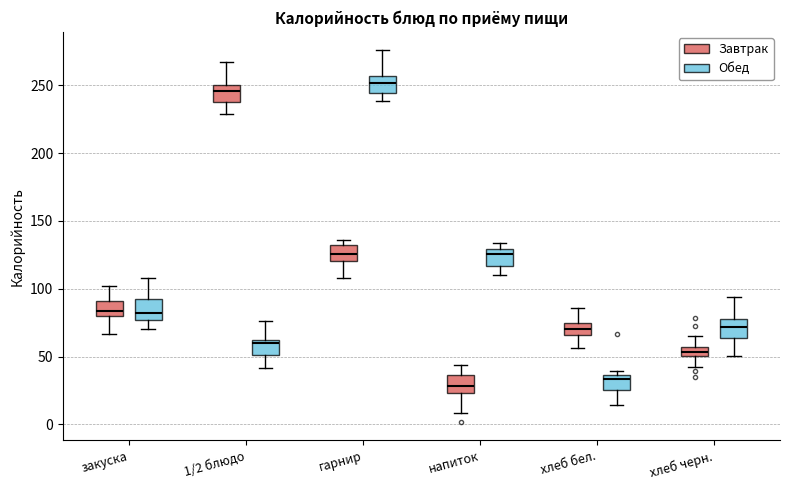

Where does the median line of the box for гарнир (Обед) sit on the y-axis? The values are not printed on the chart, so give them approximately, as read against the axis.

250